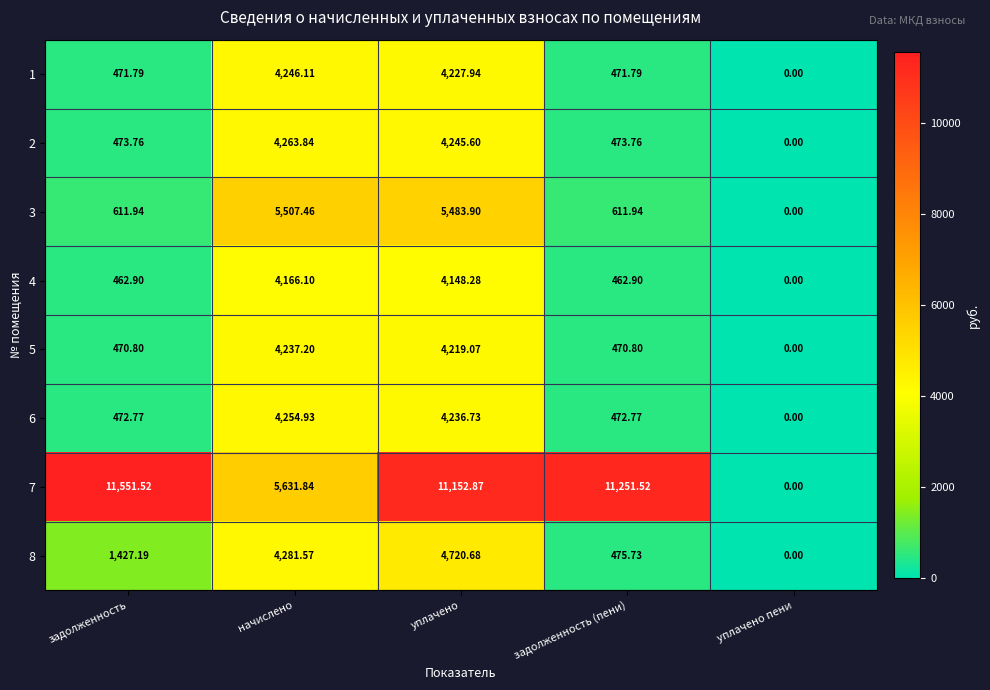

At which label does 5 first exceed 470?

задолженность